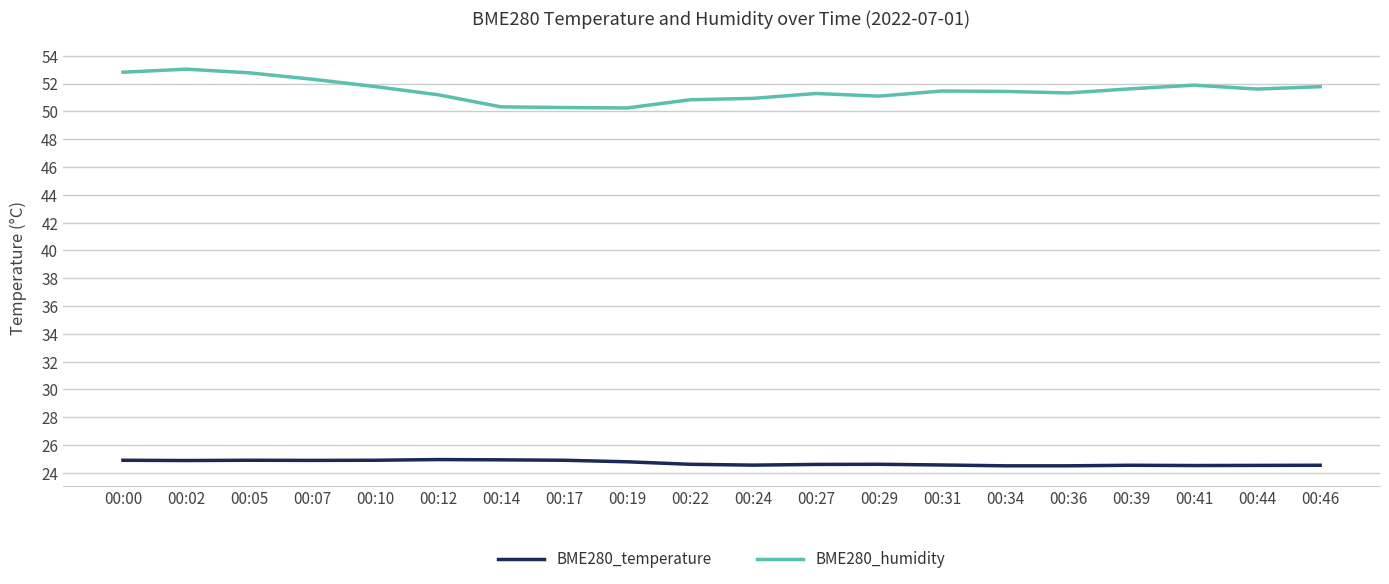

The value of BME280_temperature at 00:07 is 24.9. True or false?

True